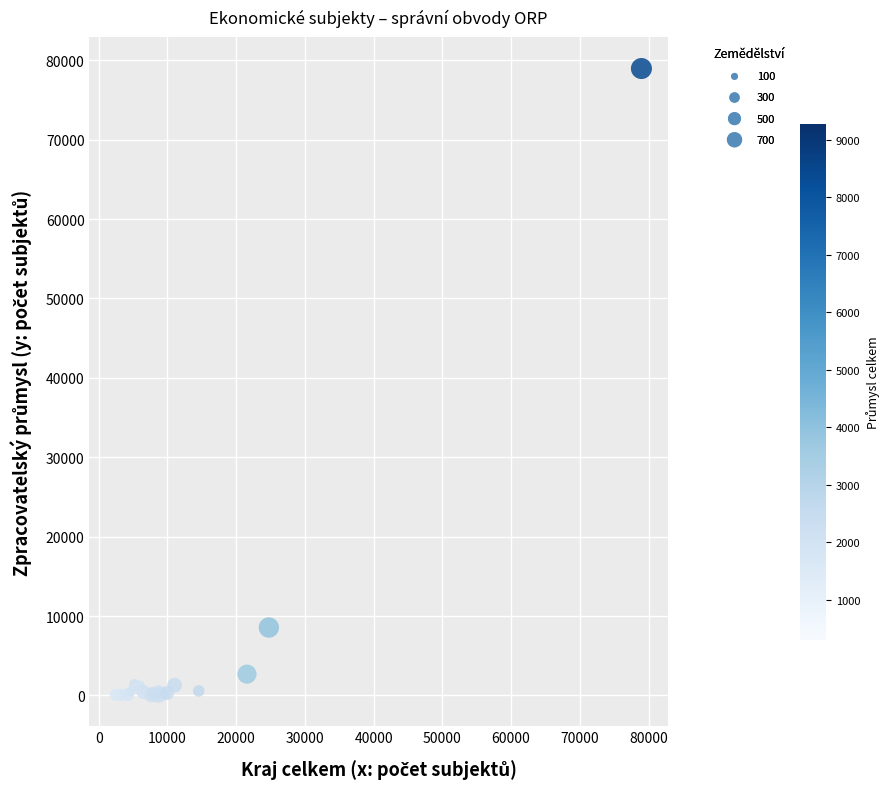

What Y value in the scatter plot is closest to 39510?

8548